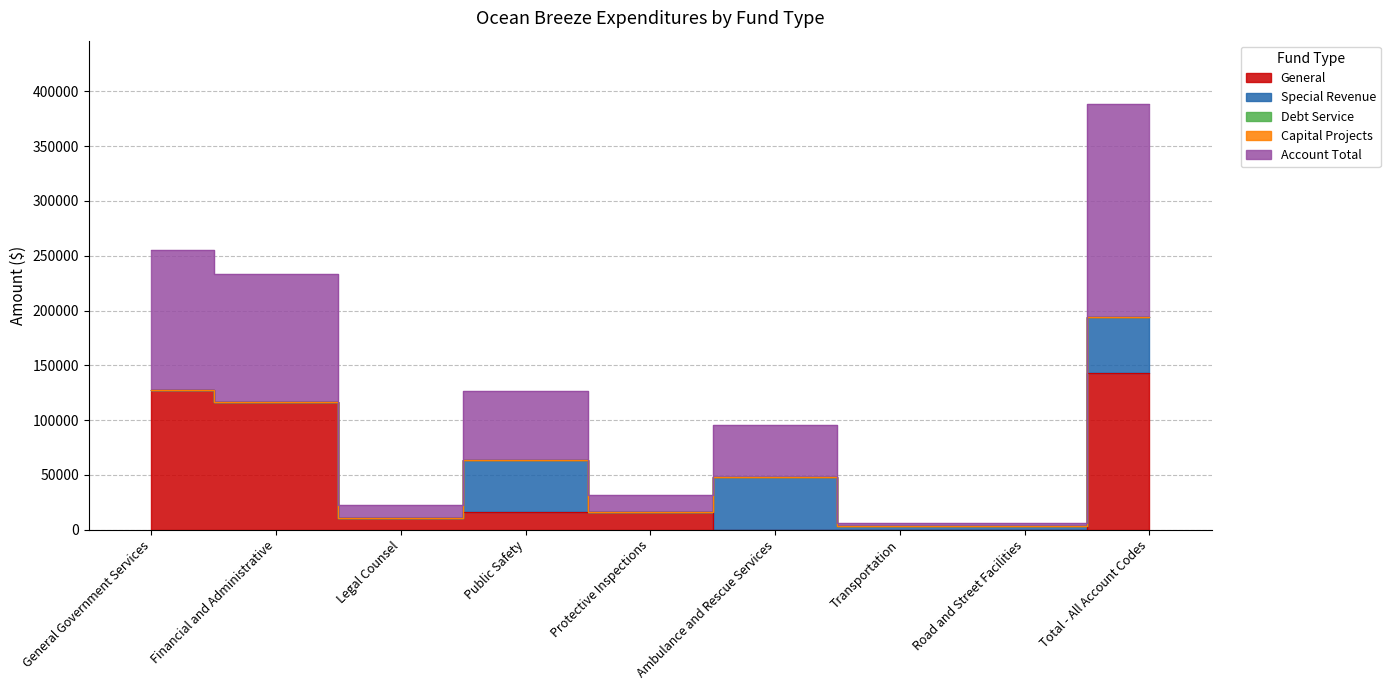

True or false: Account Total and Capital Projects cross at least once.

False